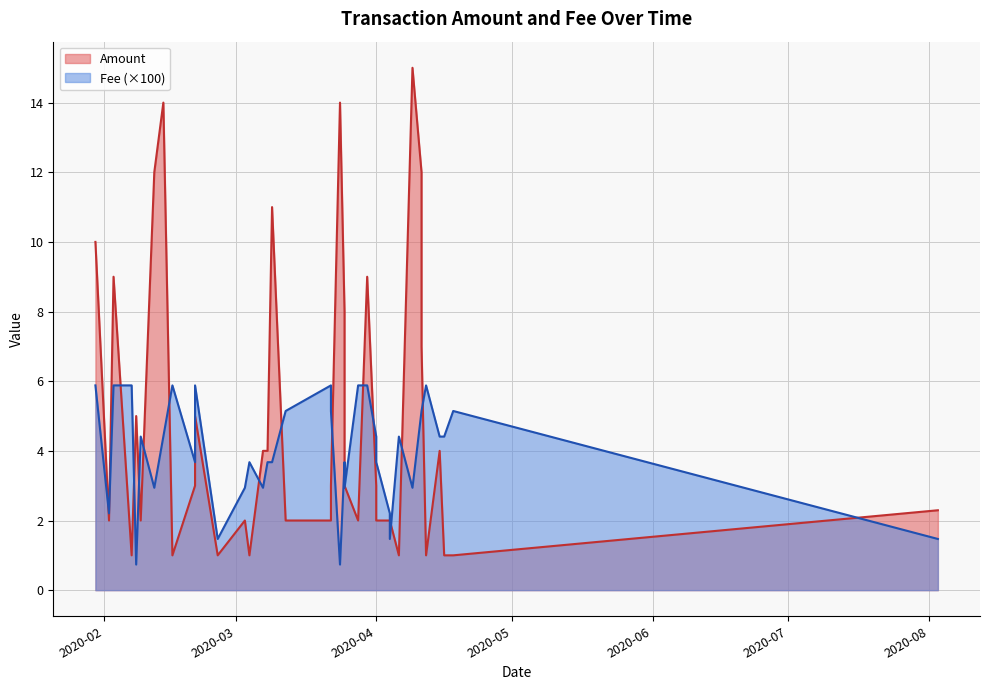

What is the average value of the Amount series?

4.8